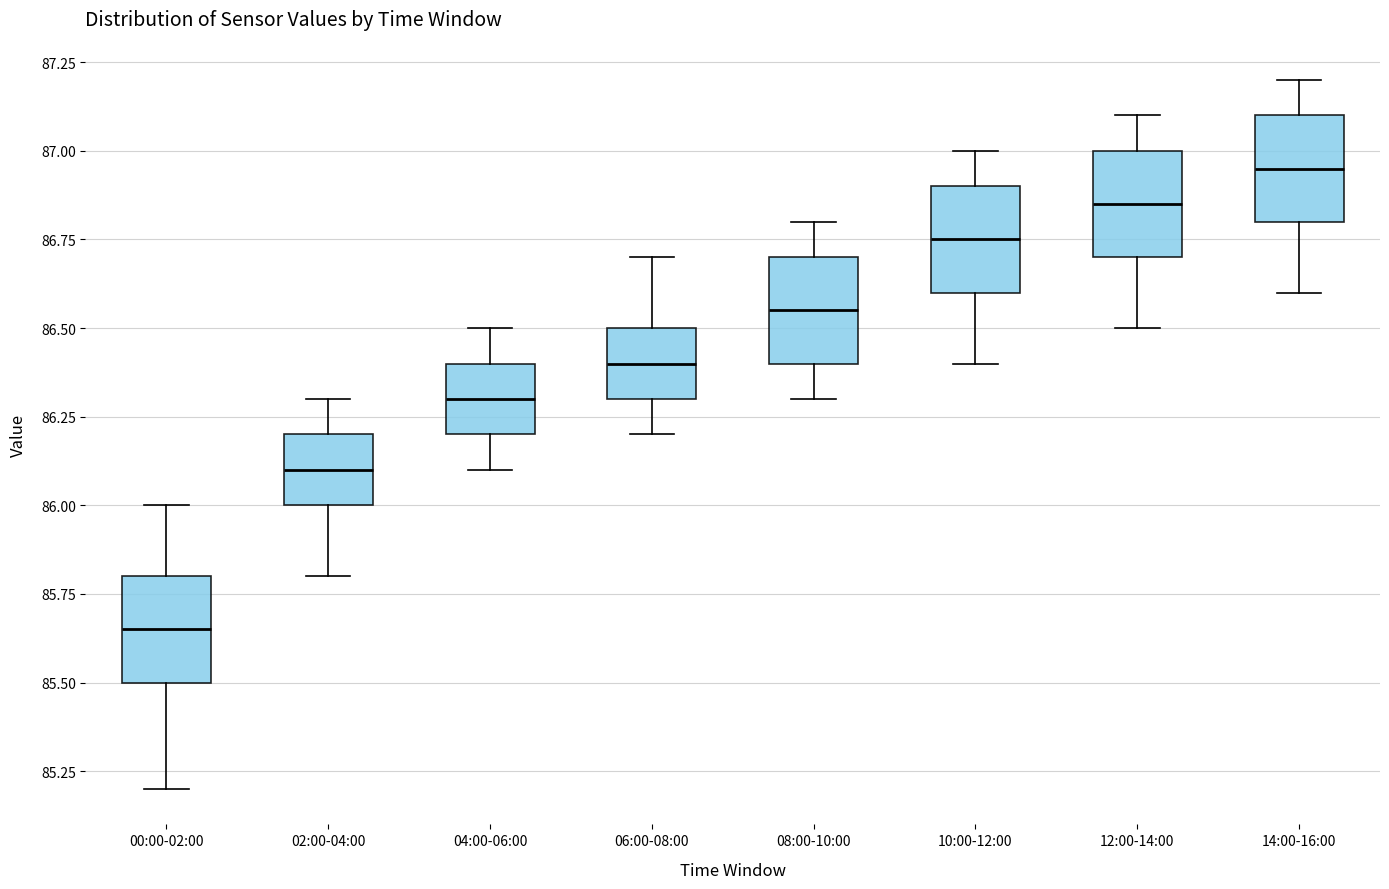

Which box has the lowest median line?

00:00-02:00